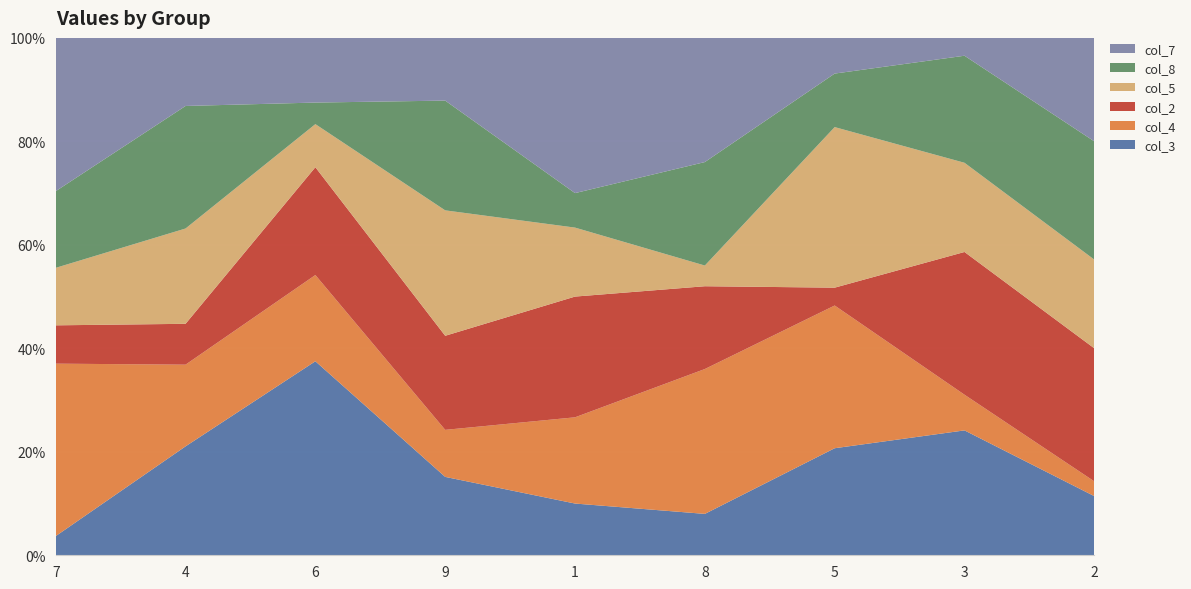

Reading right to left, extract all data points from this chart.

col_3: 2=4	3=7	5=6	8=2	1=3	9=5	6=9	4=8	7=1
col_4: 2=1	3=2	5=8	8=7	1=5	9=3	6=4	4=6	7=9
col_2: 2=9	3=8	5=1	8=4	1=7	9=6	6=5	4=3	7=2
col_5: 2=6	3=5	5=9	8=1	1=4	9=8	6=2	4=7	7=3
col_8: 2=8	3=6	5=3	8=5	1=2	9=7	6=1	4=9	7=4
col_7: 2=7	3=1	5=2	8=6	1=9	9=4	6=3	4=5	7=8